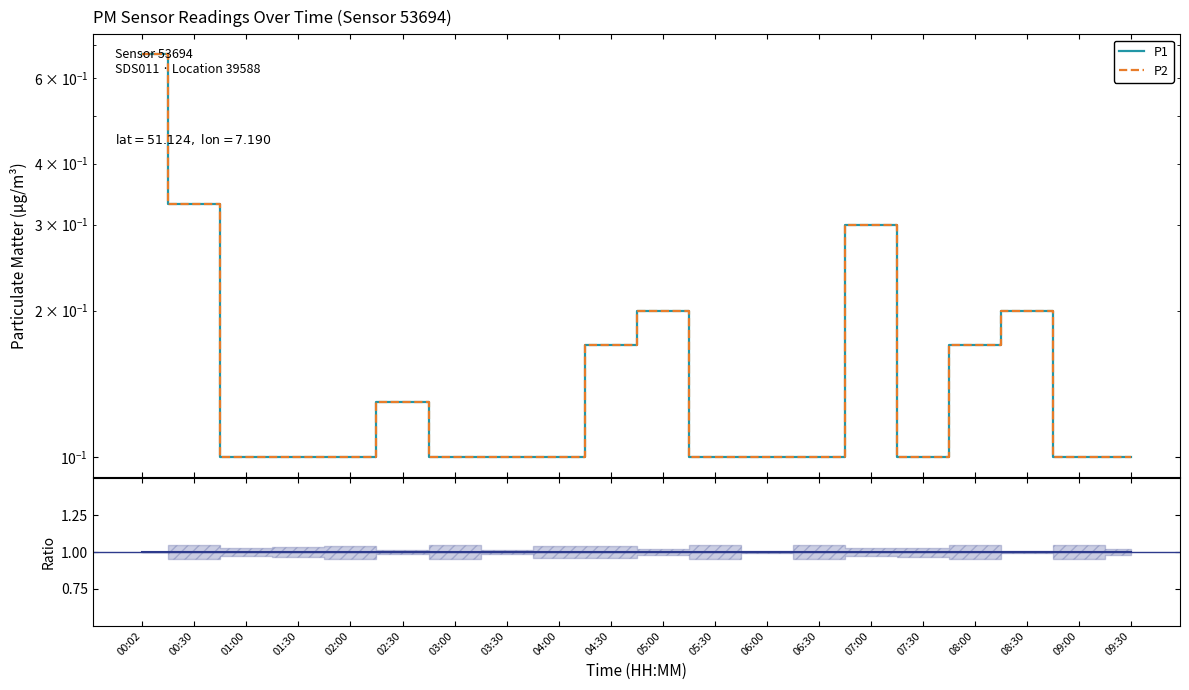

At 06:00, list the series in order from largest to smallest.

P1/P2, P1, P2